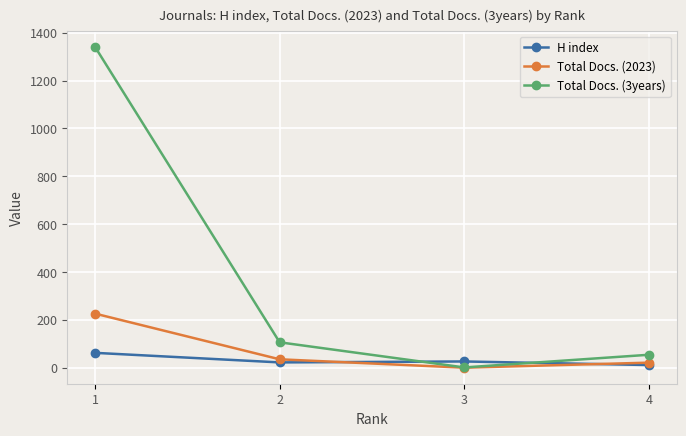

What is the difference between the H index values at 4 and 1?

51